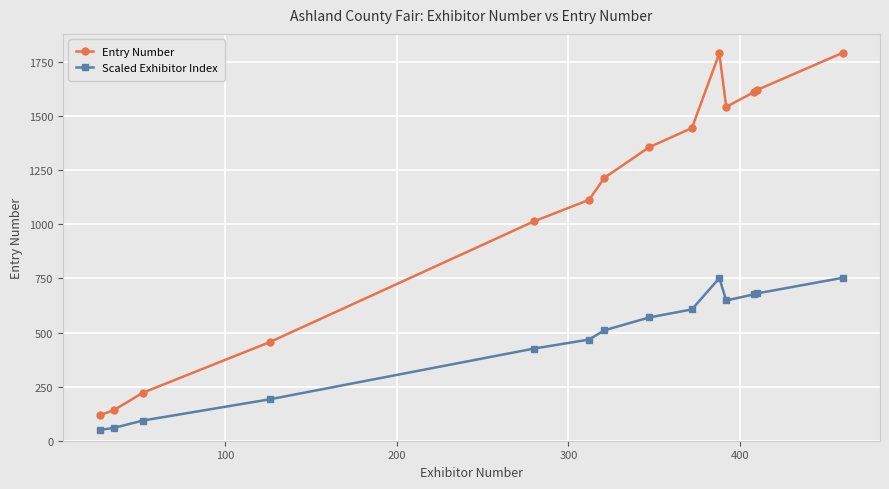

How many lines are shown in the chart?

2